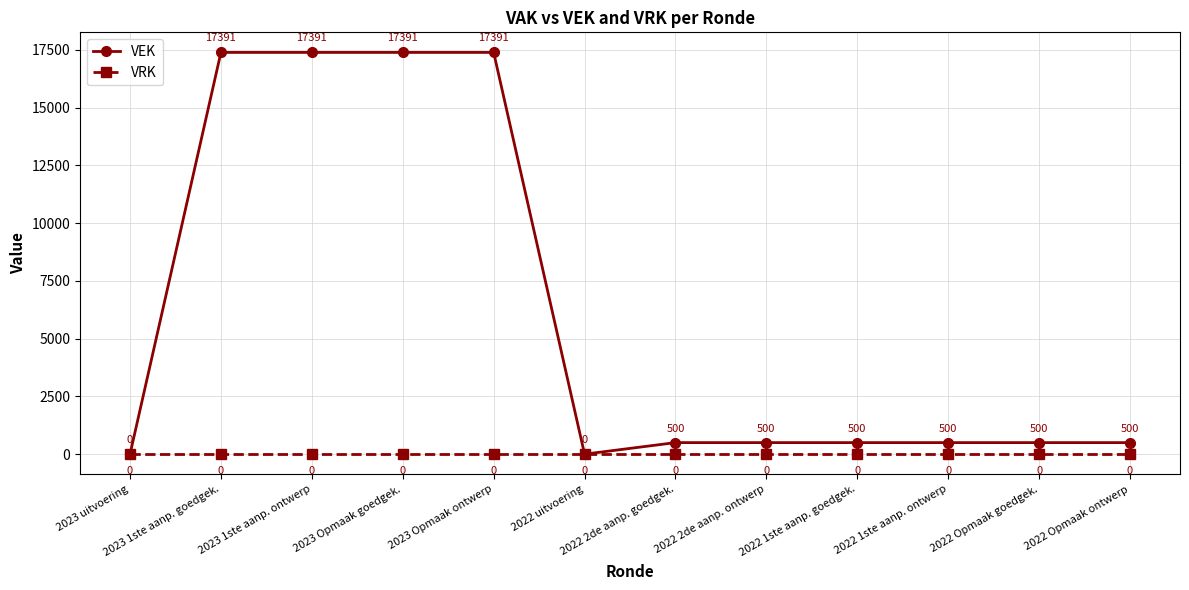

What is the total value across all series at 2023 1ste aanp. ontwerp?

17391